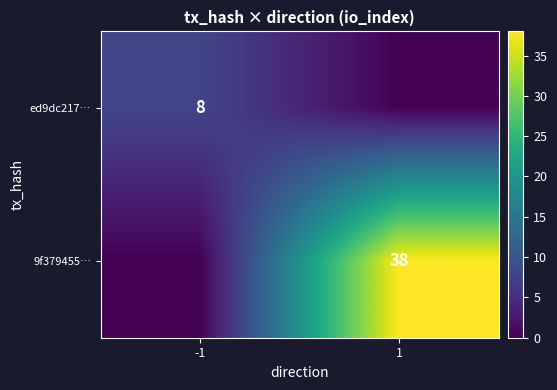

The ed9dc217… series shows 4 at -1. True or false?

False